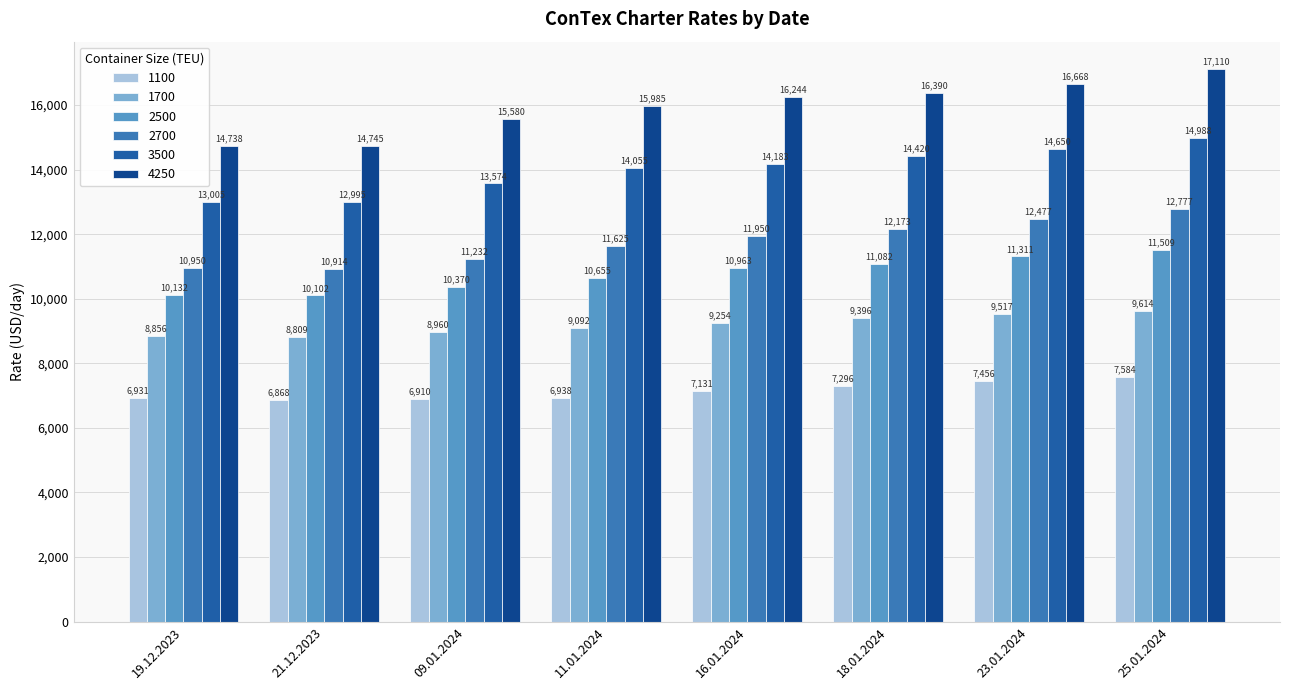

At which label does 1100 reach its peak?

25.01.2024